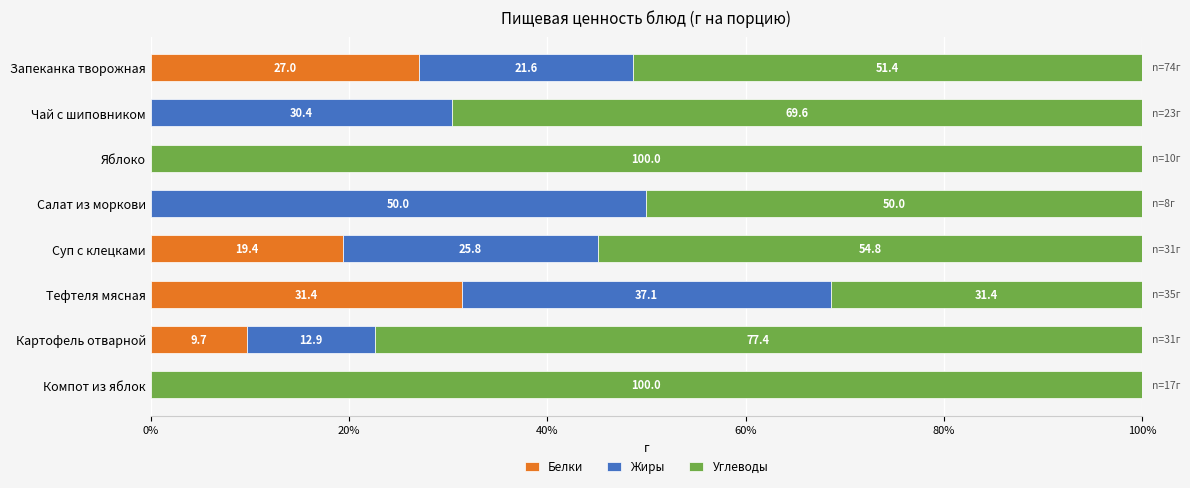

What is the maximum value for Белки?

31.4